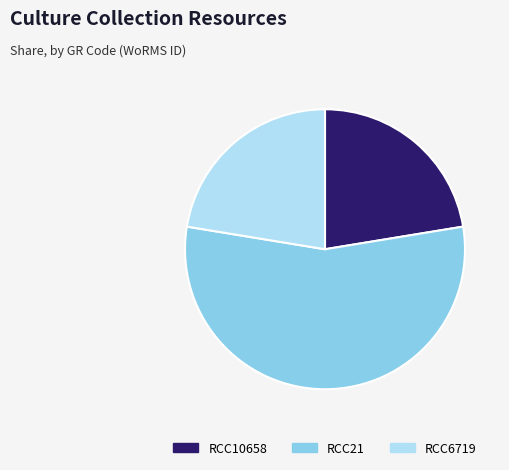

Count the number of slices in the pie.

3